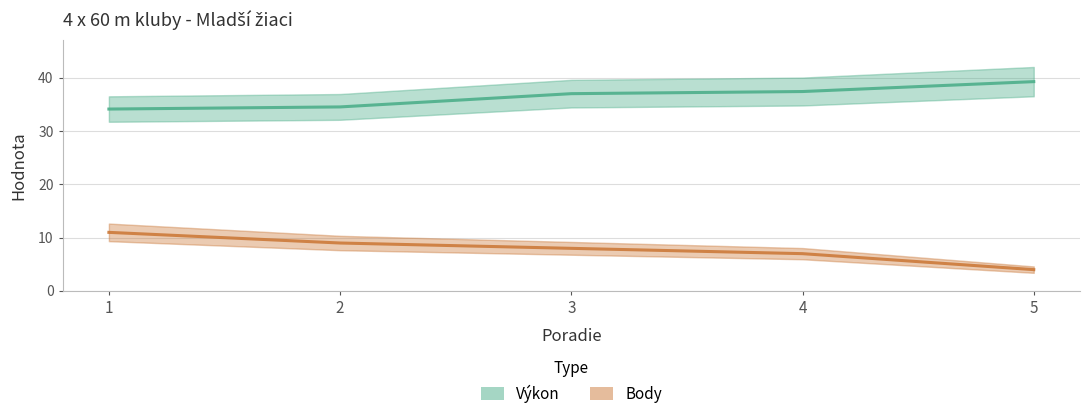

How many values in the Výkon series are below 37?

2